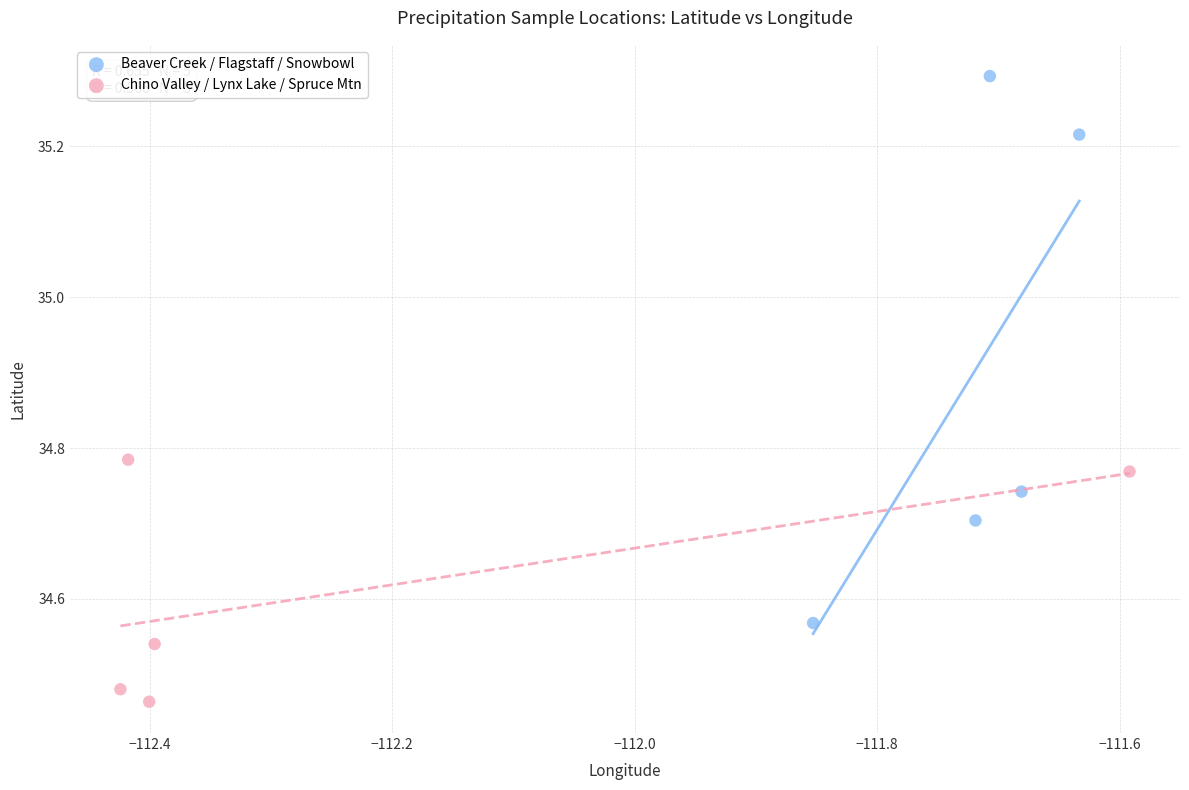

Which series reaches the minimum Y coordinate?

Chino Valley / Lynx Lake / Spruce Mtn